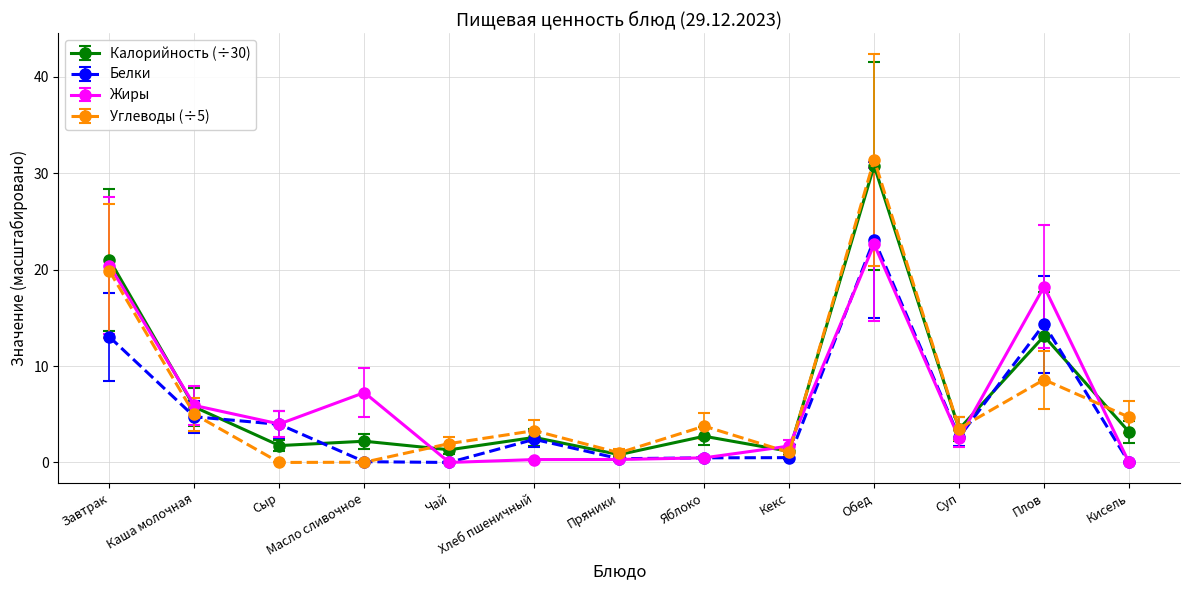

True or false: Жиры has more than 1 interior local peaks.

True